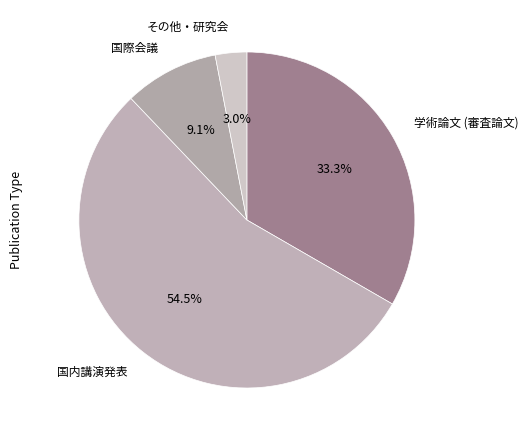

To the nearest percent, what is the average slice percentage?

25%